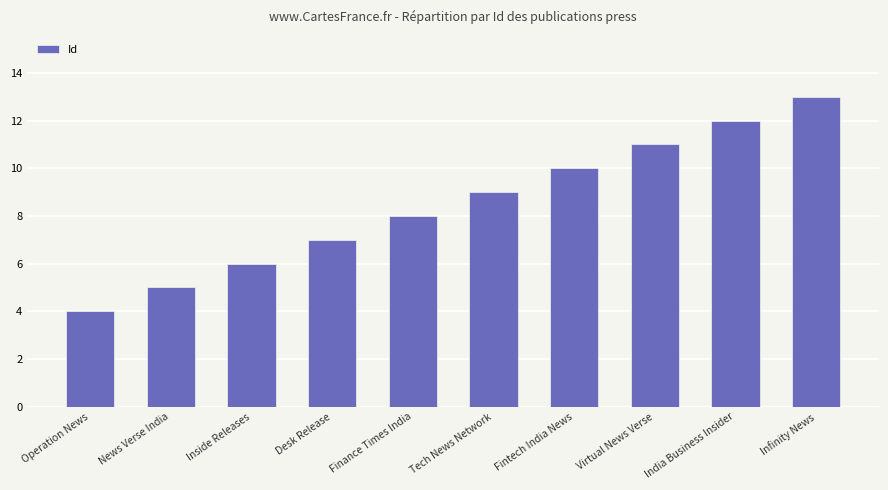

Reading left to right, list all the values displayed in this chart.

4	5	6	7	8	9	10	11	12	13